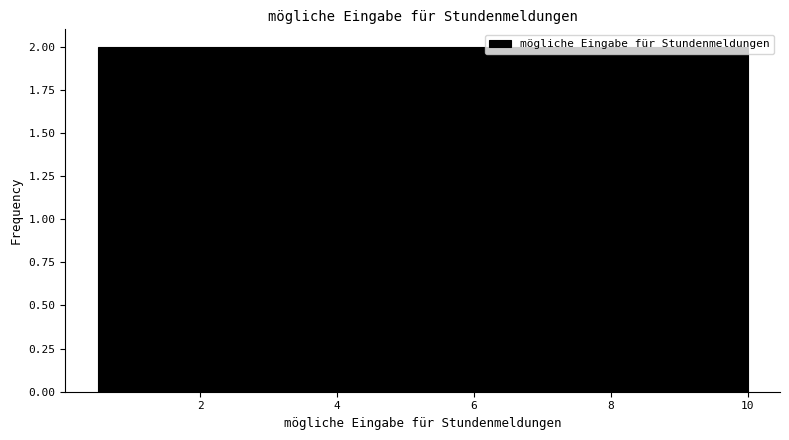

How tall is the bar that spans 5.25 to 6.20 on the x-axis? Neither the bar edges nor the heights are printed on the chart, so give them approximately, as read against the axes.

2